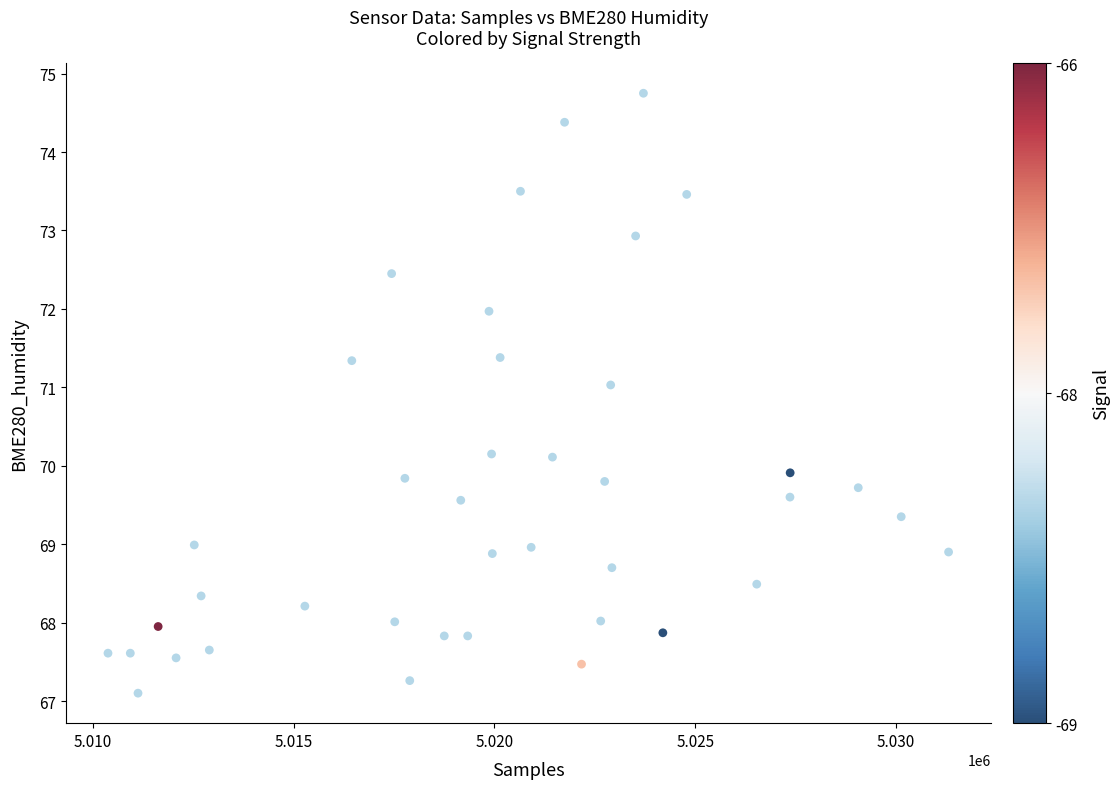

What is the range of X values (max minus min)?

20932.6